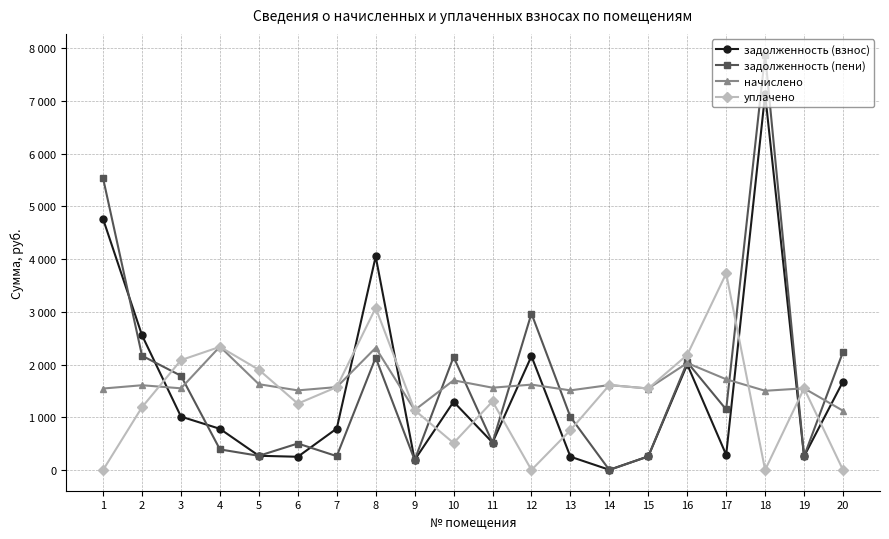

Which series has the largest range (max minus min)?

задолженность (пени)